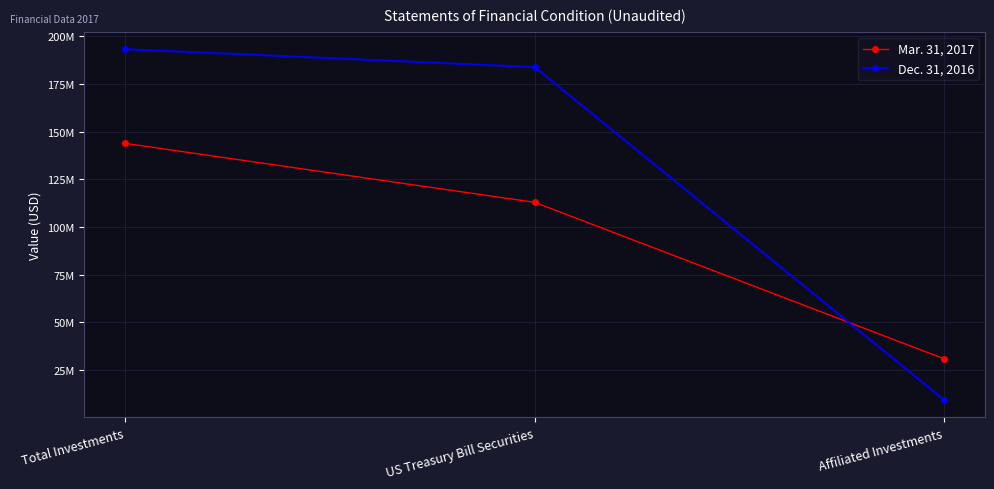

List the series in order of their peak value, lowest first.

Mar. 31, 2017, Dec. 31, 2016